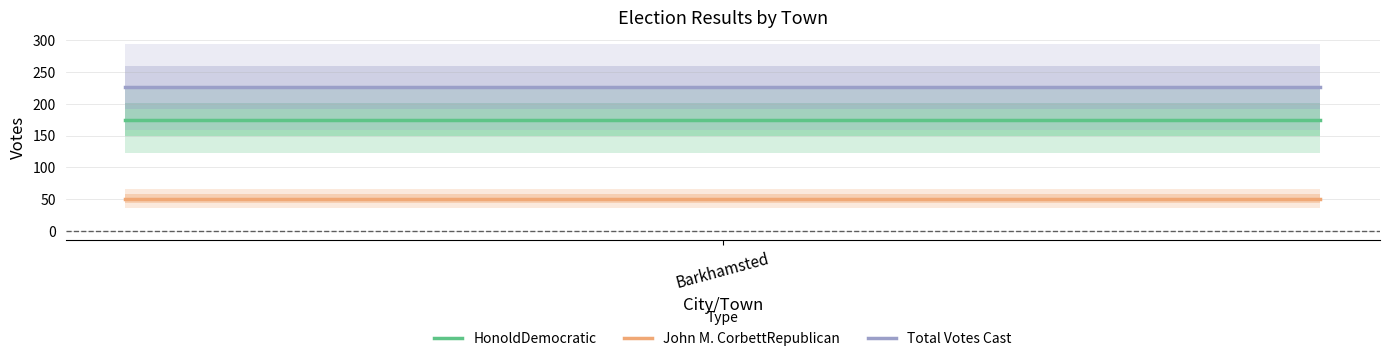

What is the maximum value for Total Votes Cast?

226